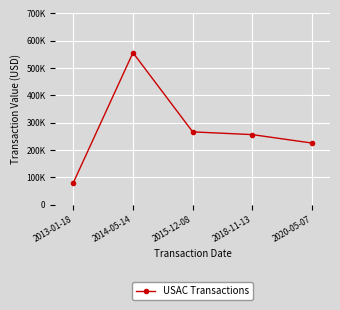

List the labels in order of value, smallest first.

2013-01-18, 2020-05-07, 2018-11-13, 2015-12-08, 2014-05-14